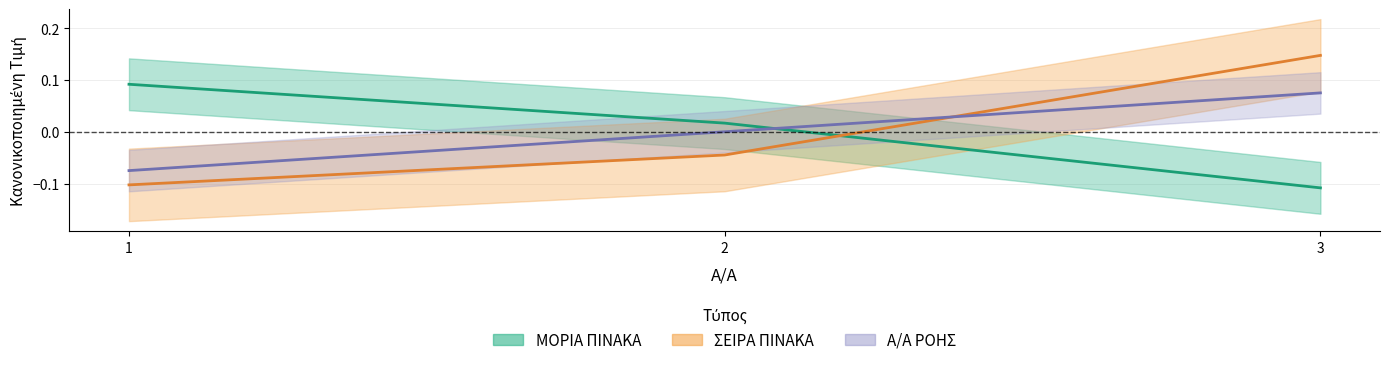

The SEIRA PINAKA series shows -0.0 at 2. True or false?

True